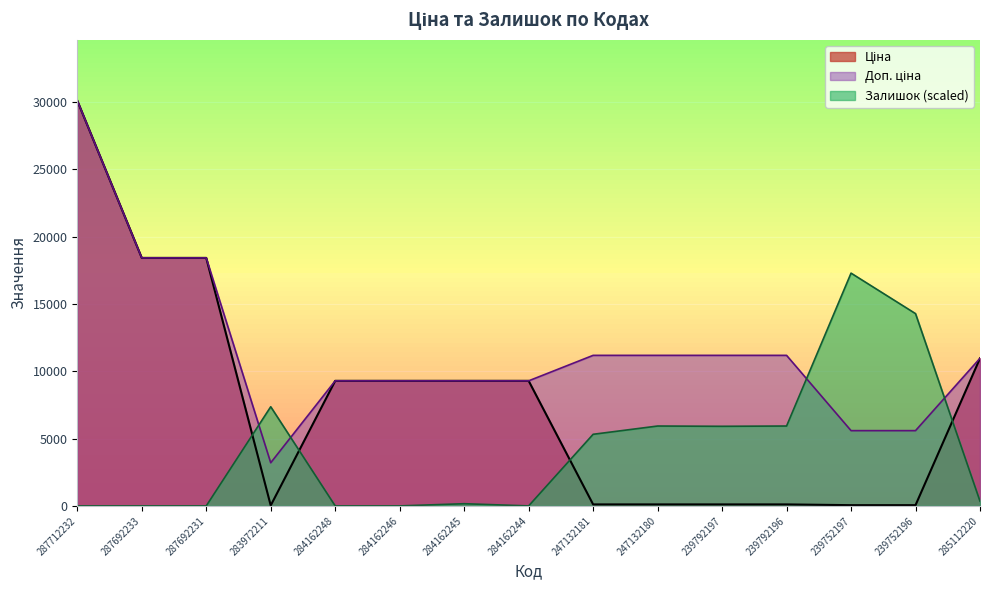

At how many categories does at least one series exceed 6953?

15